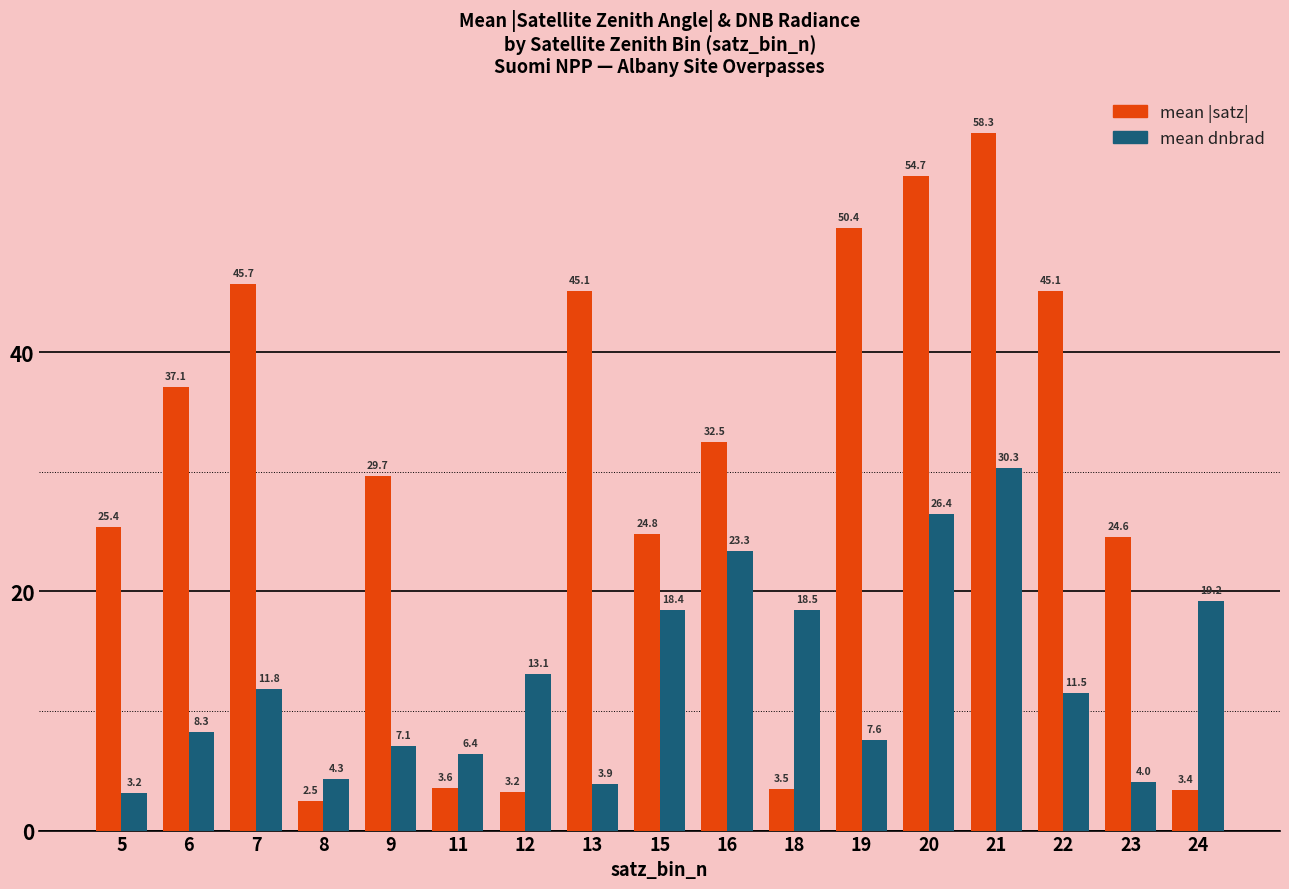

How many distinct data groups are displayed?

2